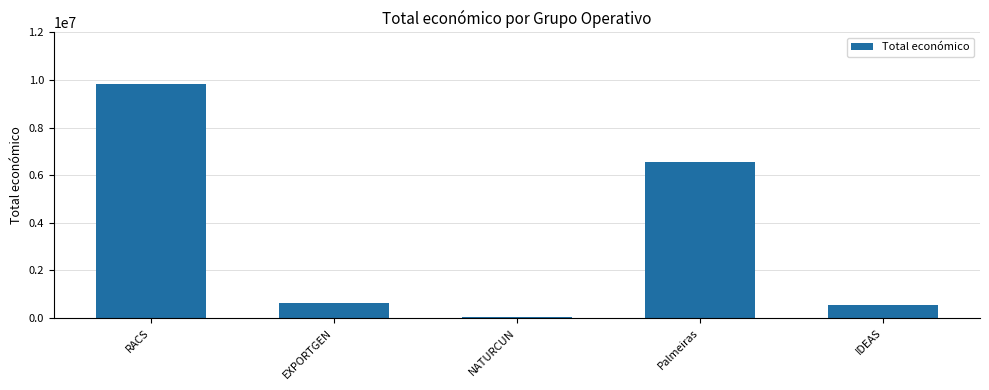

What is the sum of all values?

17584128